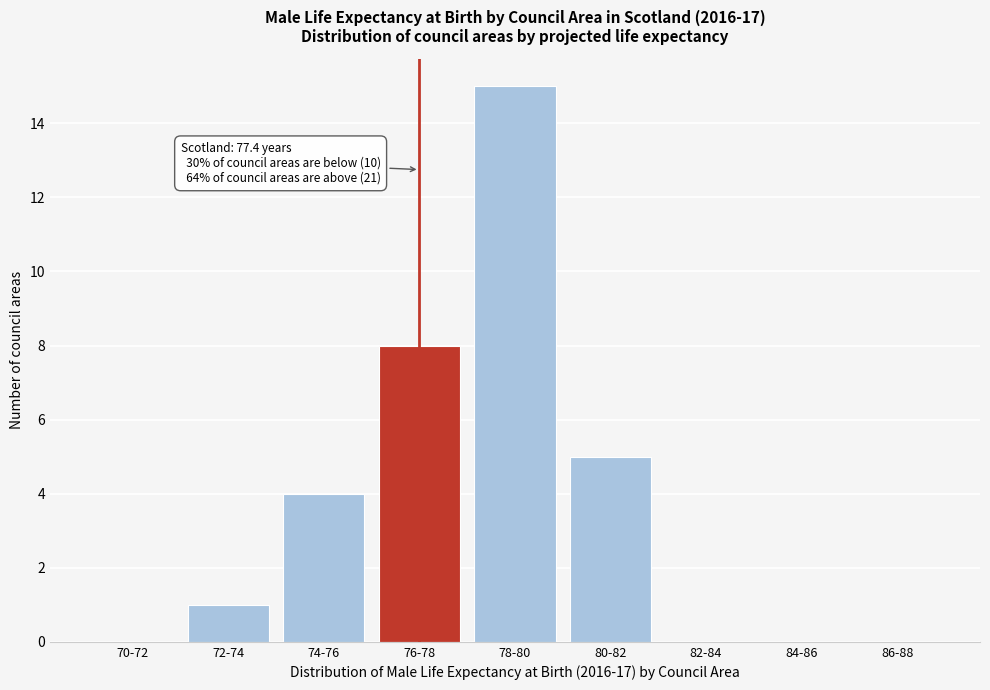

Reading left to right, list all the values displayed in this chart.

70-72=0	72-74=1	74-76=4	76-78=8	78-80=15	80-82=5	82-84=0	84-86=0	86-88=0